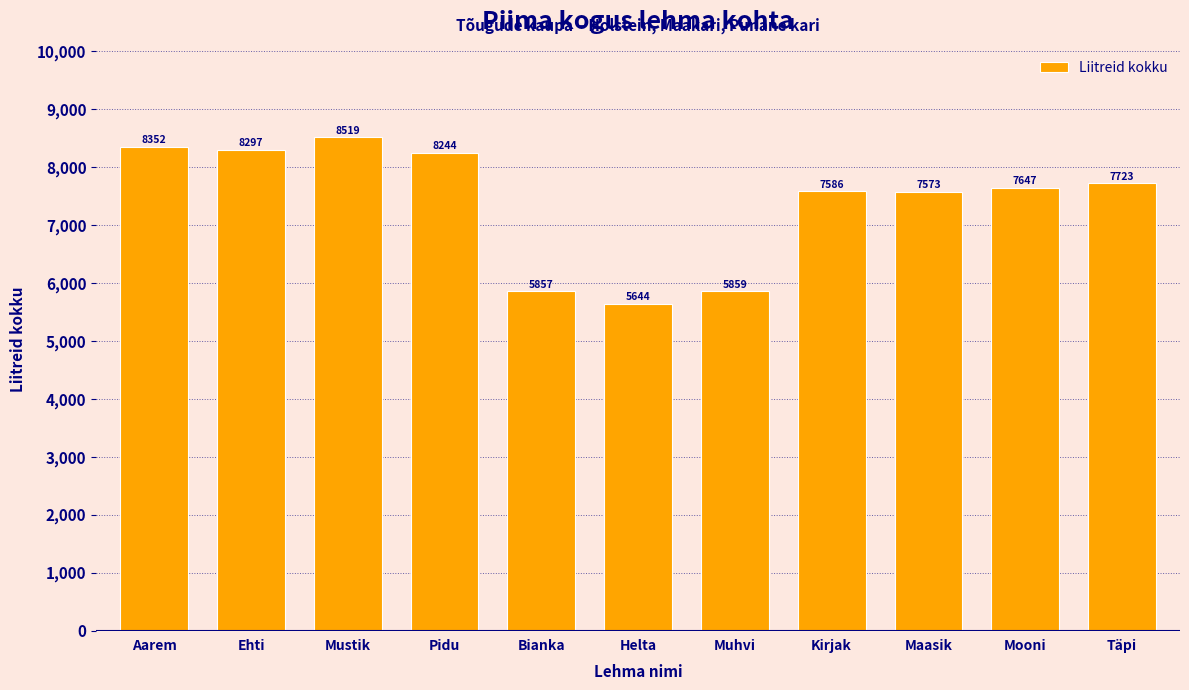

Approximately how many times larger is the value at Maasik compared to Helta?

1.3